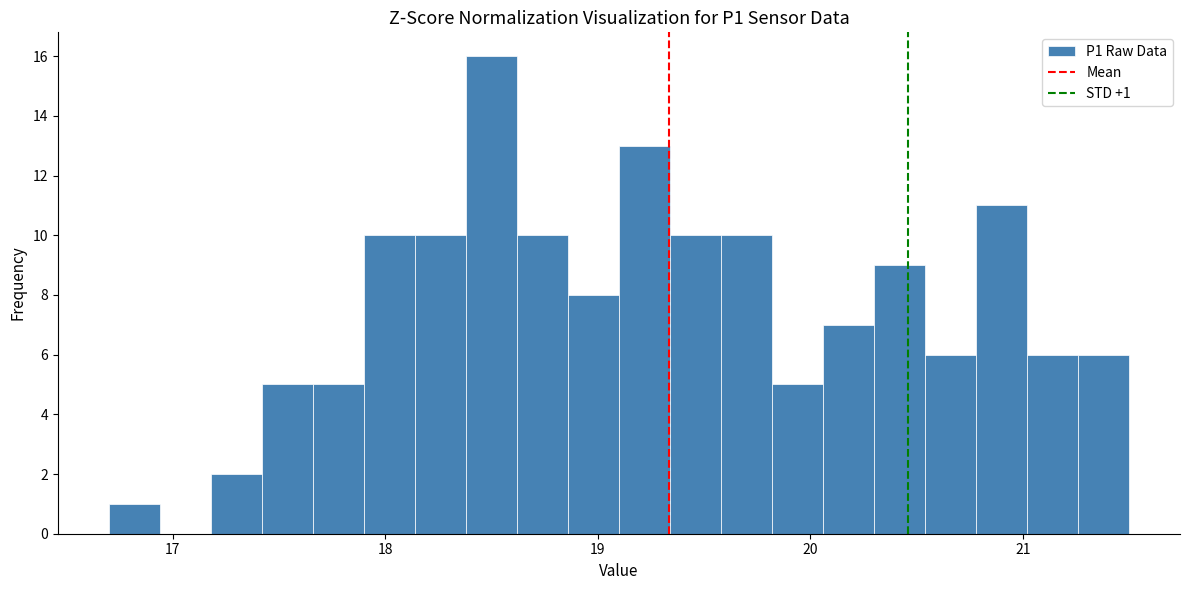

Read against the x-axis, roughly where is the centre of the tallest bar?

18.5